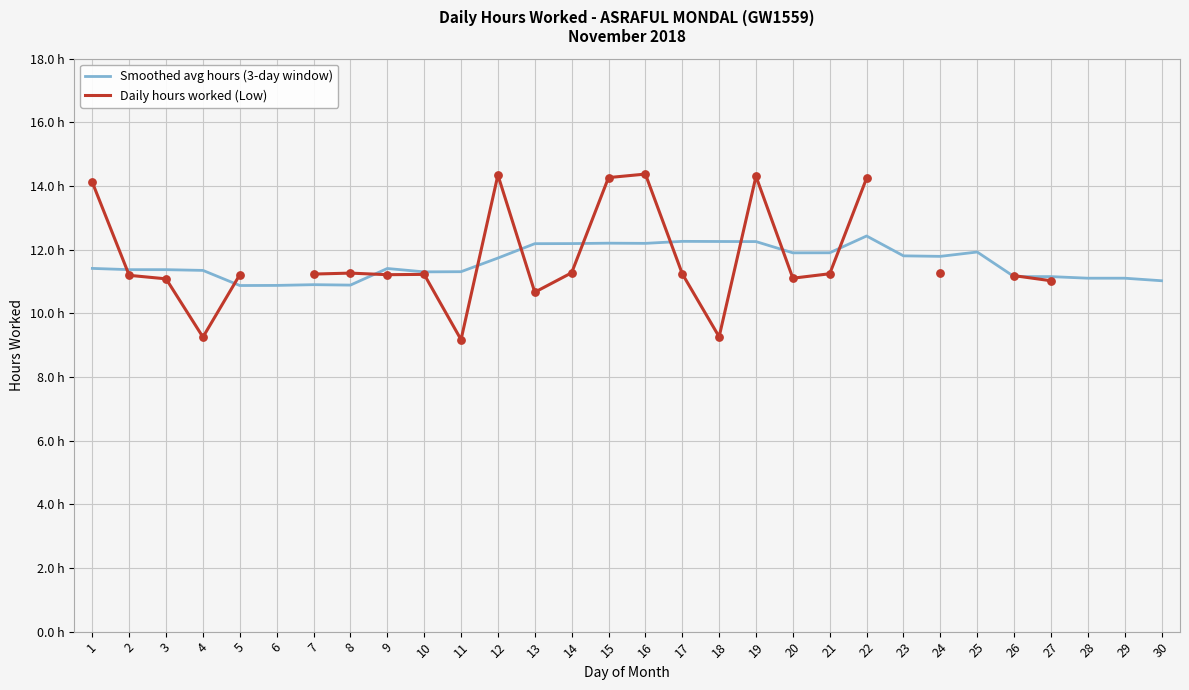

What is the total value across all series at 19?

26.6